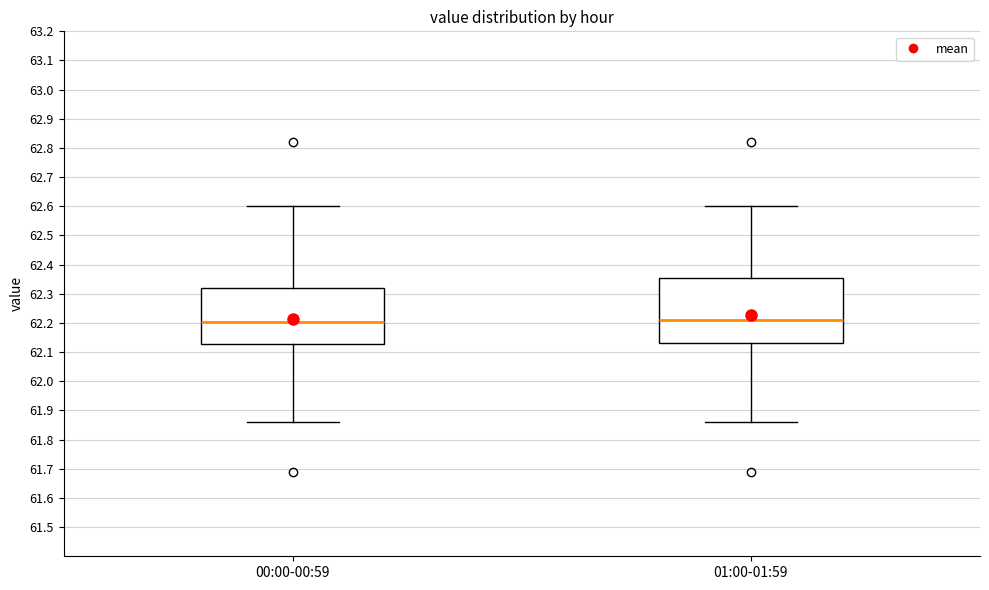

Comparing the boxes themselves (not the whiskers), which one is the tallest?

01:00-01:59